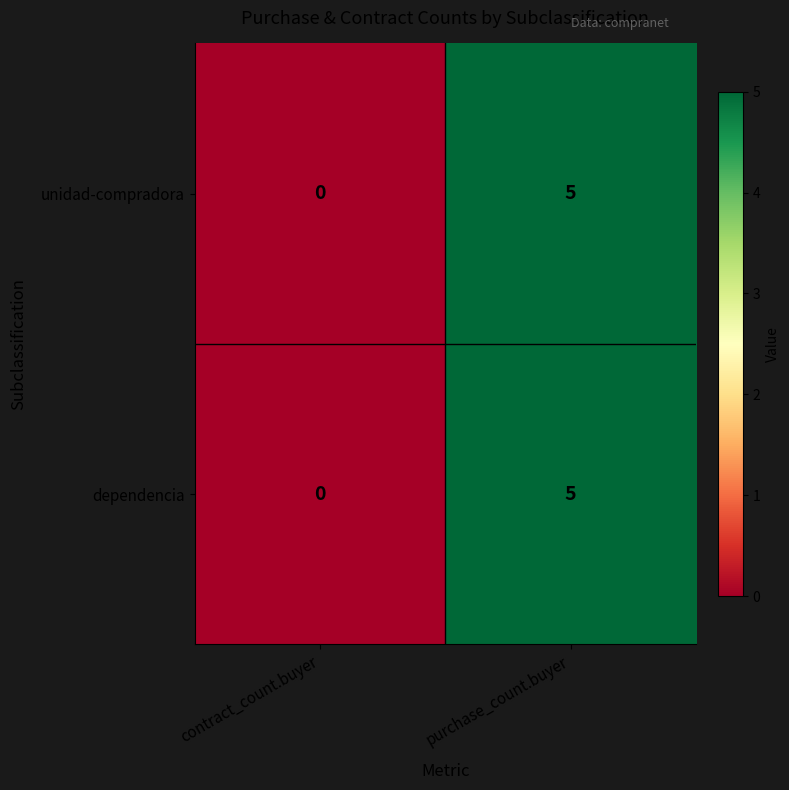

The dependencia series shows 3 at contract_count.buyer. True or false?

False